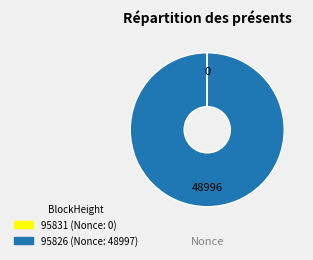

Which slice represents more than half of the pie?

95826